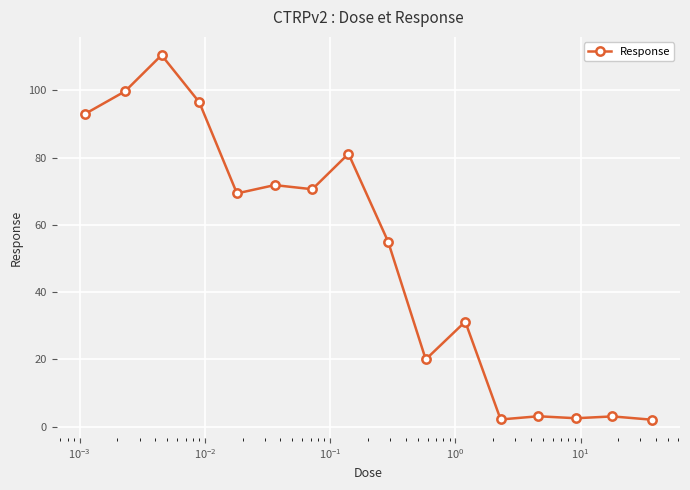

Does the chart display data point markers on the line(s)?

Yes